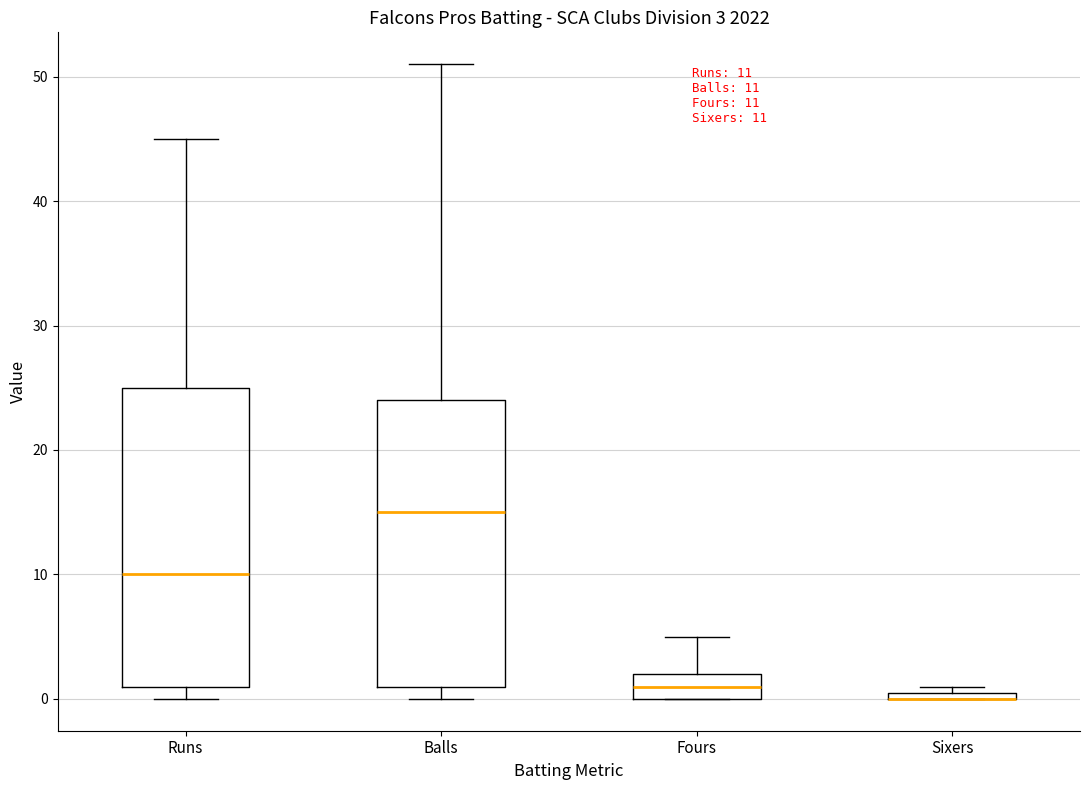

Which box is the tallest, from its lower edge to its upper edge?

Runs